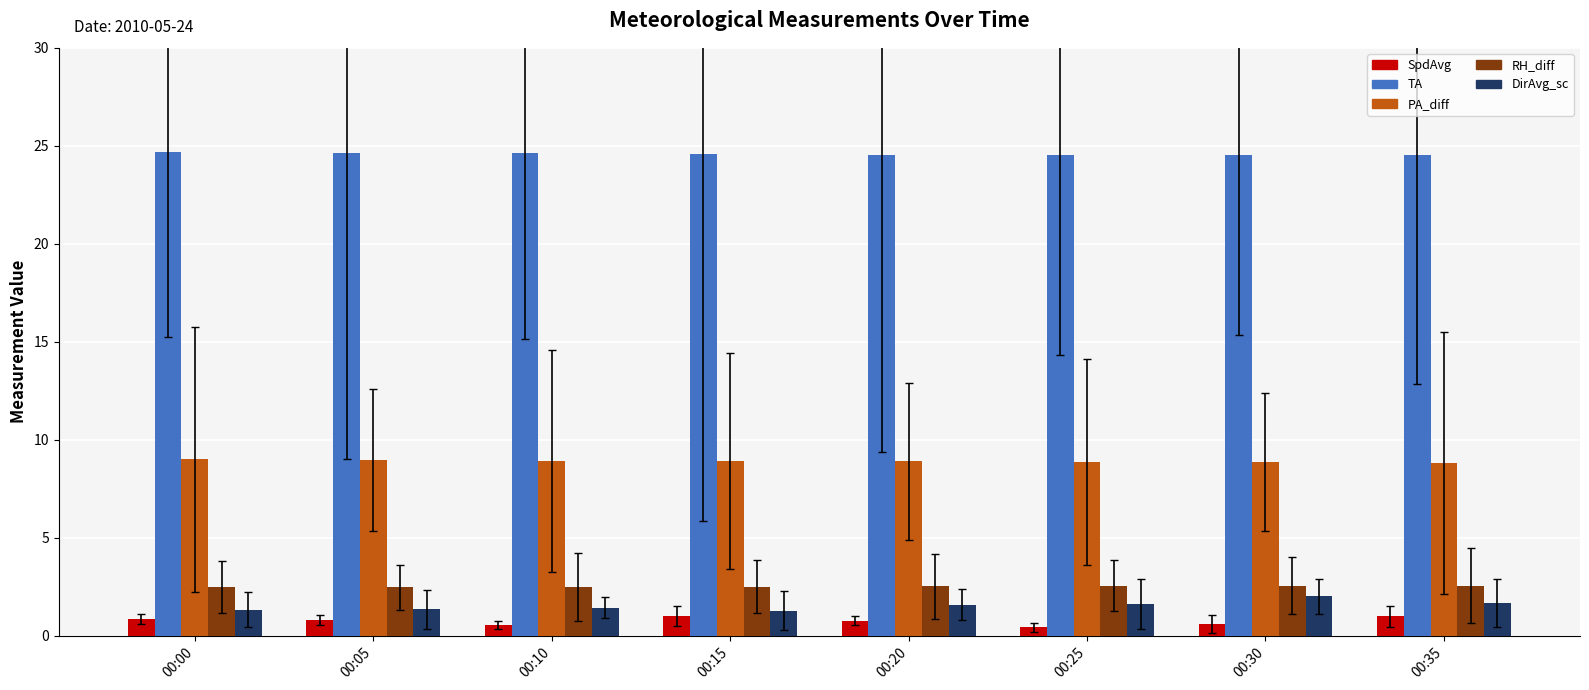

How many PA_diff values are between 8 and 9?

8